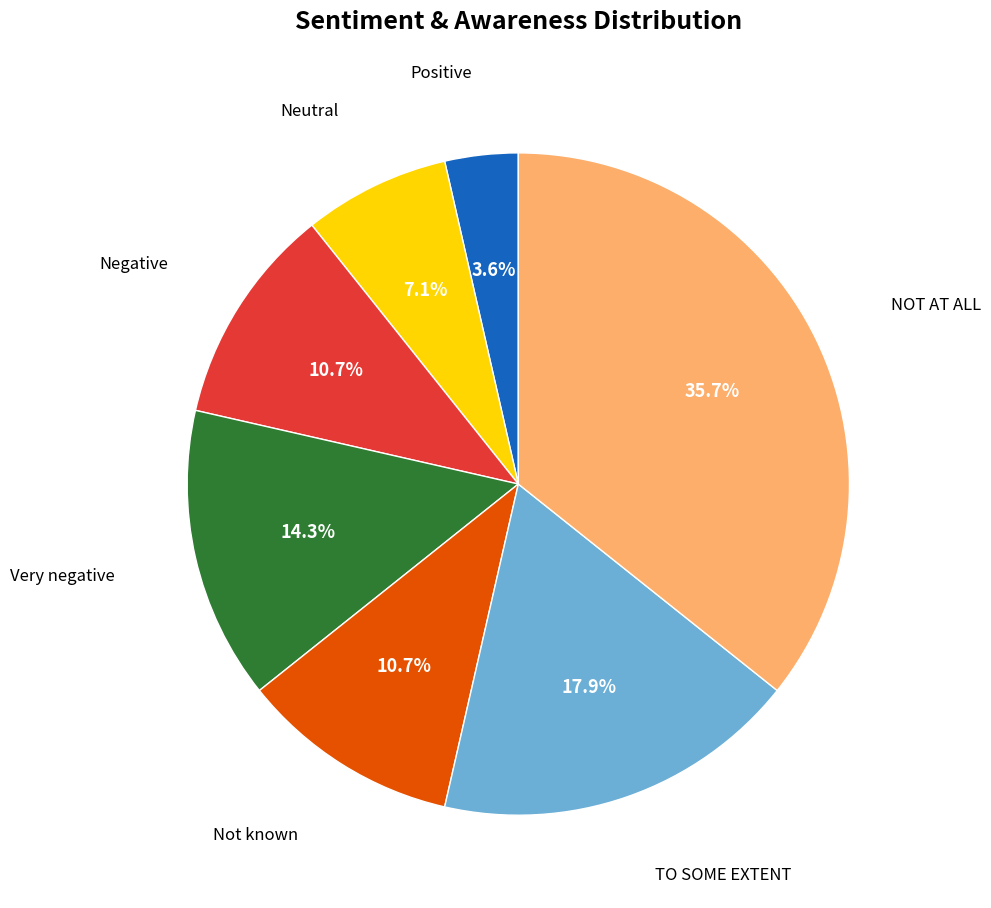

To the nearest percent, what is the combined percentage of Not known and Neutral?

18%